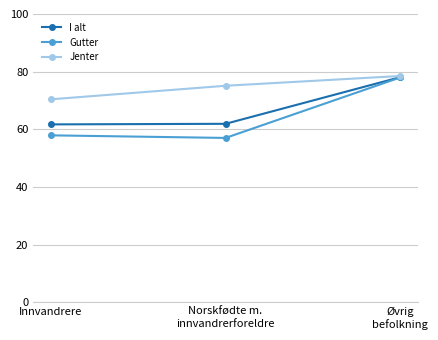

Which series has the widest spread of values?

Gutter